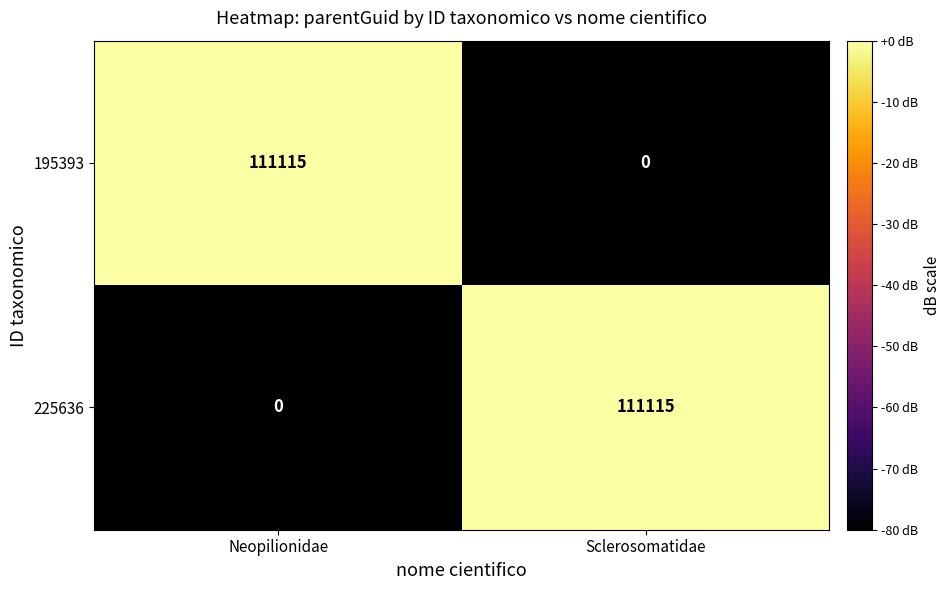

Which category has the lowest value in the 195393 series?

Sclerosomatidae